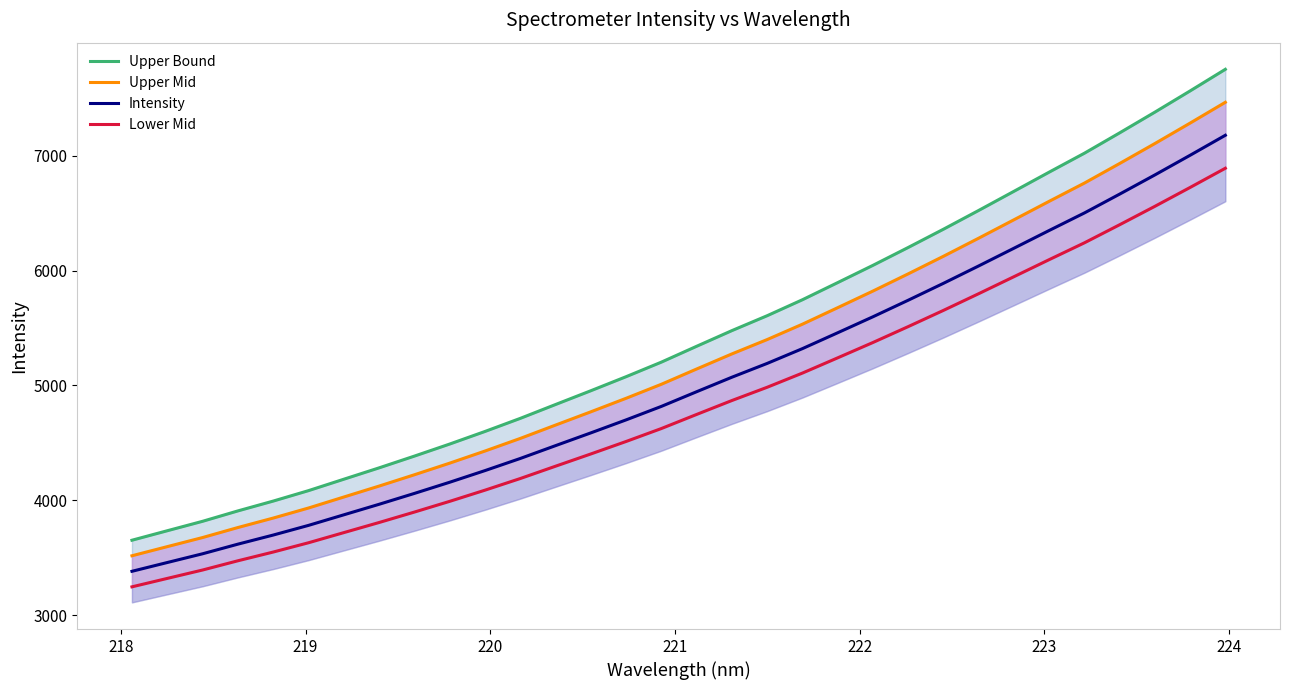

True or false: Lower Mid and Upper Bound cross at least once.

False